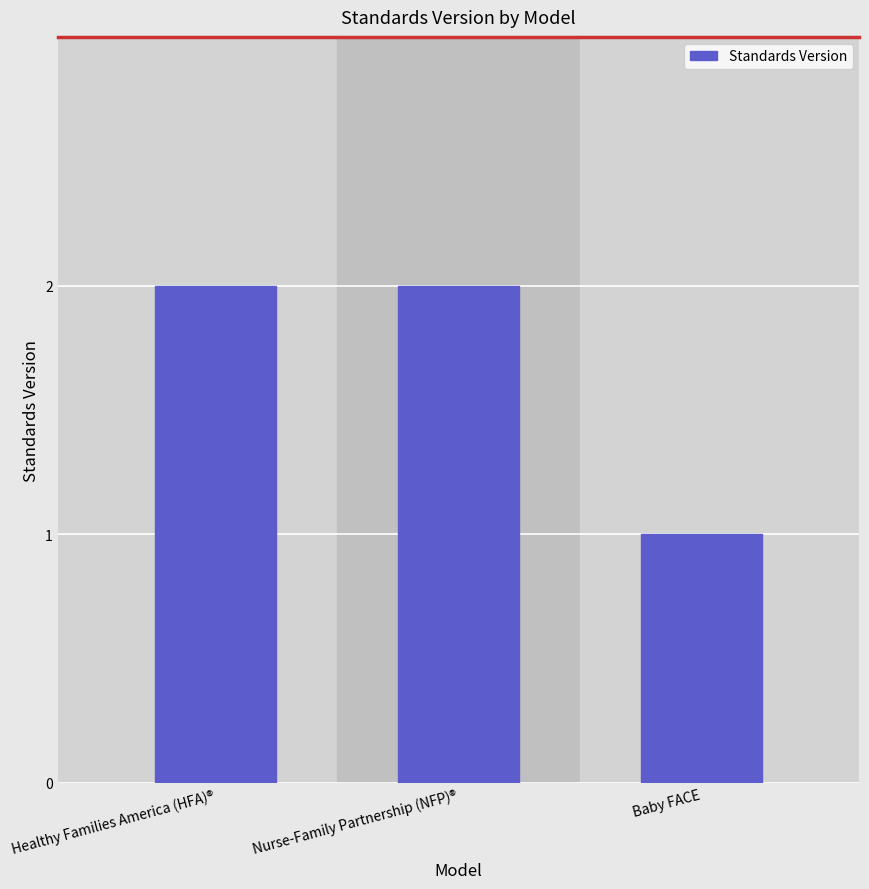

Which has a higher value, Nurse-Family Partnership (NFP)® or Baby FACE?

Nurse-Family Partnership (NFP)®